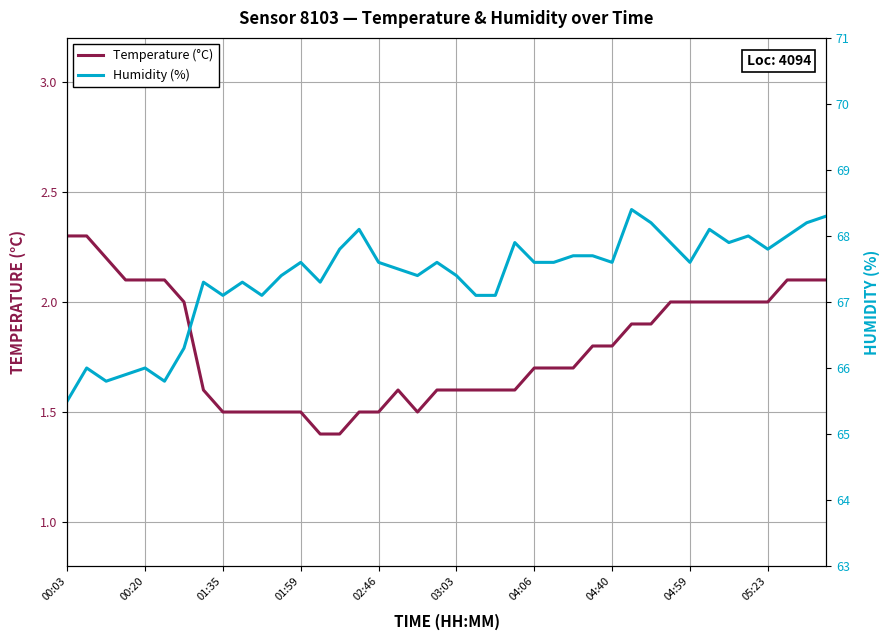

Reading left to right, list all the values displayed in this chart.

Temperature (°C): 2.3	2.3	2.2	2.1	2.1	2.1	2.0	1.6	1.5	1.5	1.5	1.5	1.5	1.4	1.4	1.5	1.5	1.6	1.5	1.6	1.6	1.6	1.6	1.6	1.7	1.7	1.7	1.8	1.8	1.9	1.9	2.0	2.0	2.0	2.0	2.0	2.0	2.1	2.1	2.1
Humidity (%): 65.5	66.0	65.8	65.9	66.0	65.8	66.3	67.3	67.1	67.3	67.1	67.4	67.6	67.3	67.8	68.1	67.6	67.5	67.4	67.6	67.4	67.1	67.1	67.9	67.6	67.6	67.7	67.7	67.6	68.4	68.2	67.9	67.6	68.1	67.9	68.0	67.8	68.0	68.2	68.3